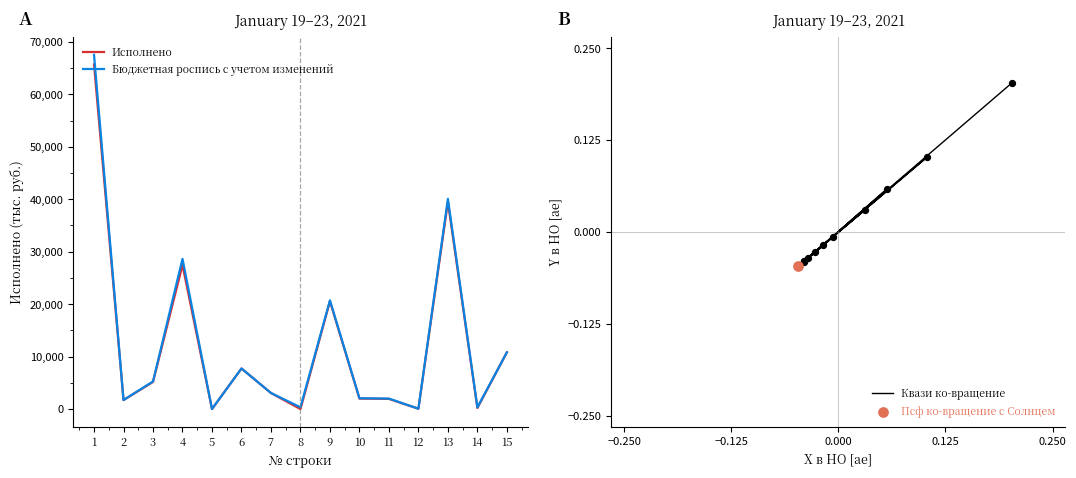

What is the total value across all series at 6?

15474.0